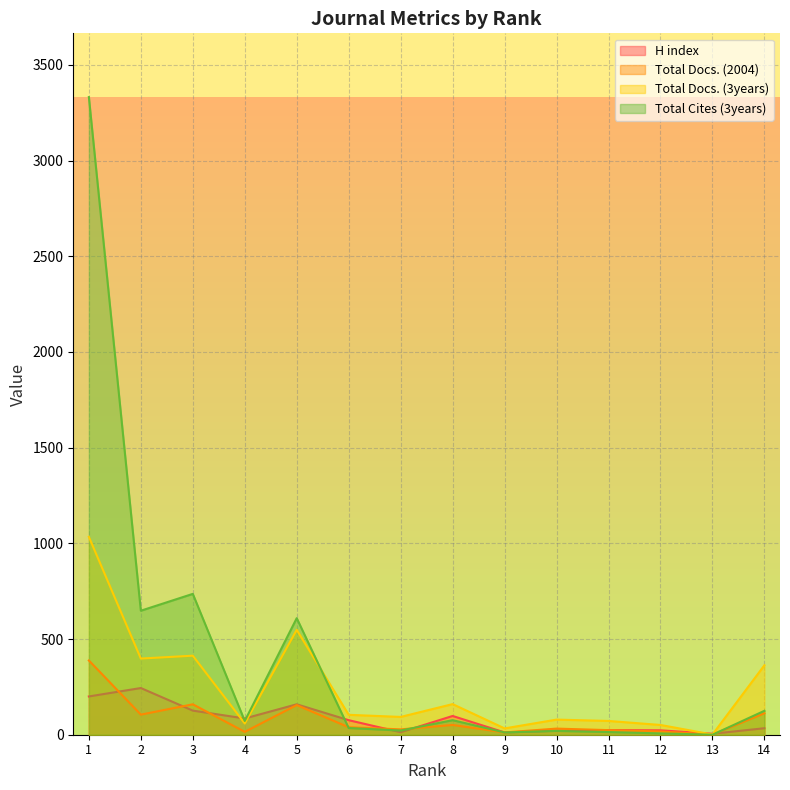

Which series has the widest spread of values?

Total Cites (3years)